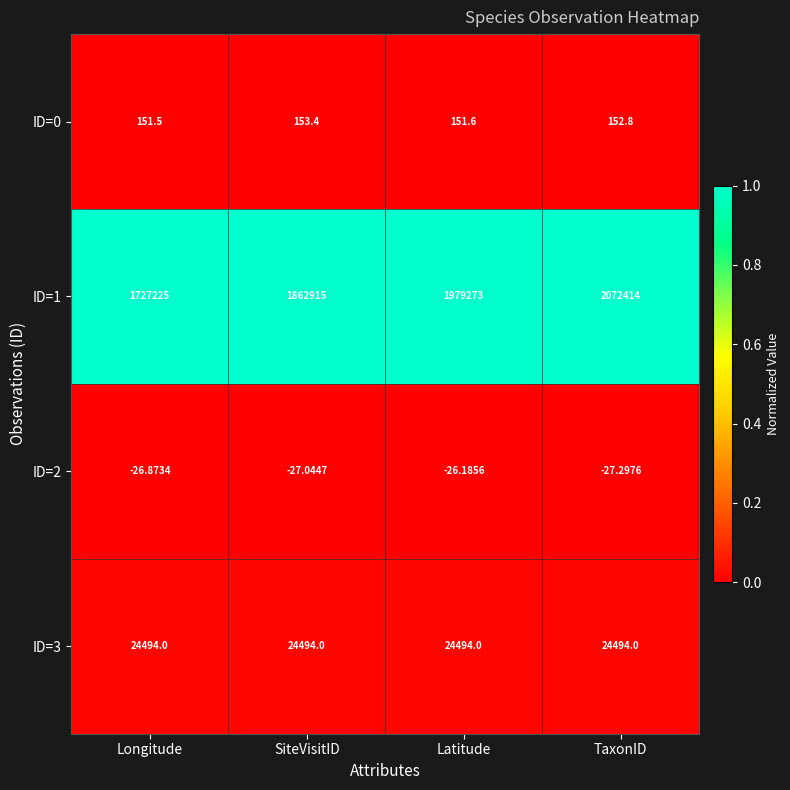

At which category is the sum across all series the highest?

TaxonID